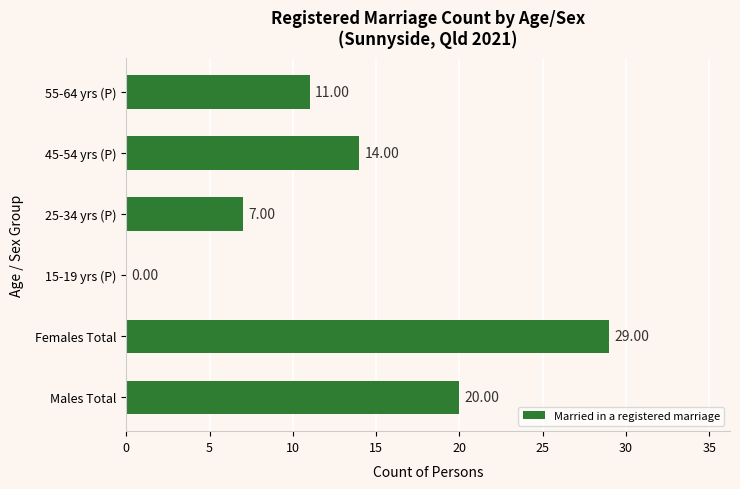

What is the sum of the values at 45-54 yrs (P) and 15-19 yrs (P)?

14